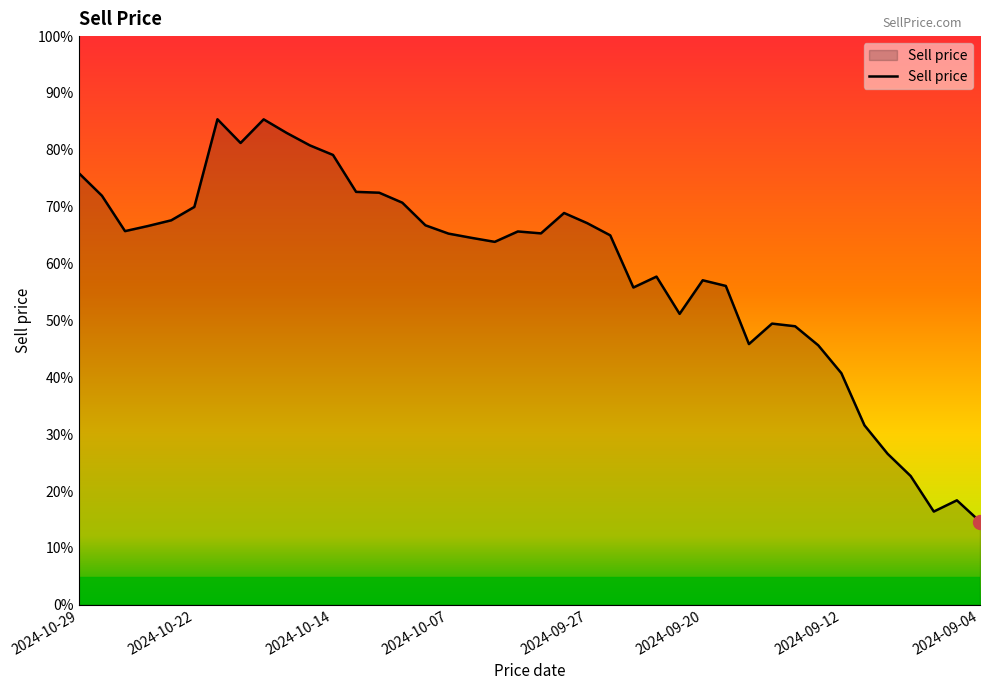

Does the chart have visible grid lines?

No